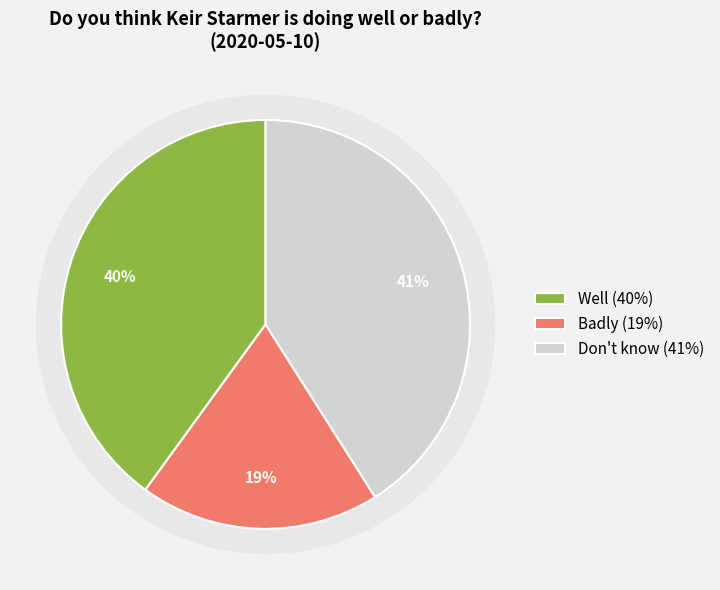

Does any single category account for the majority?

No